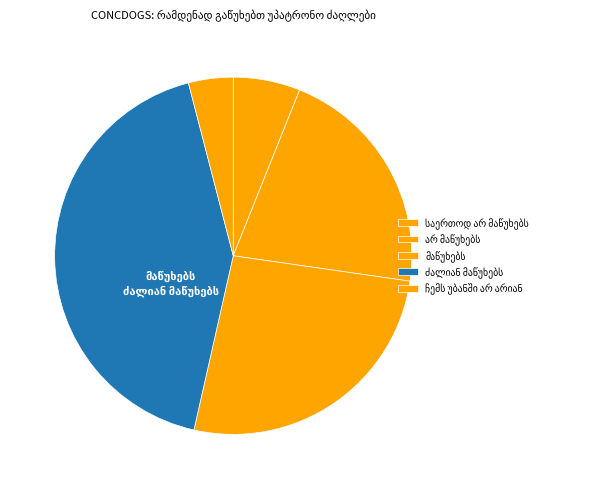

How many segments does this pie chart have?

5